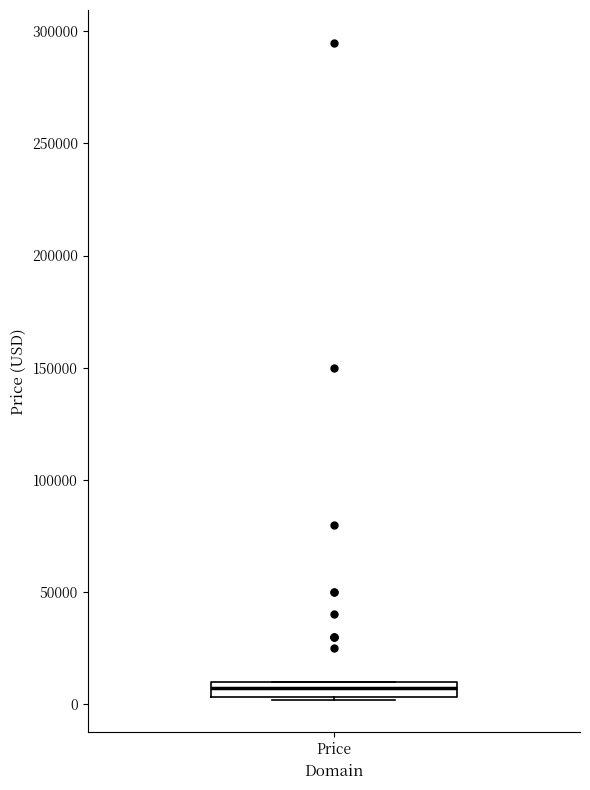

Where is the lower edge of the box for Price on the y-axis? The values are not printed on the chart, so give them approximately, as read against the axis.

5000